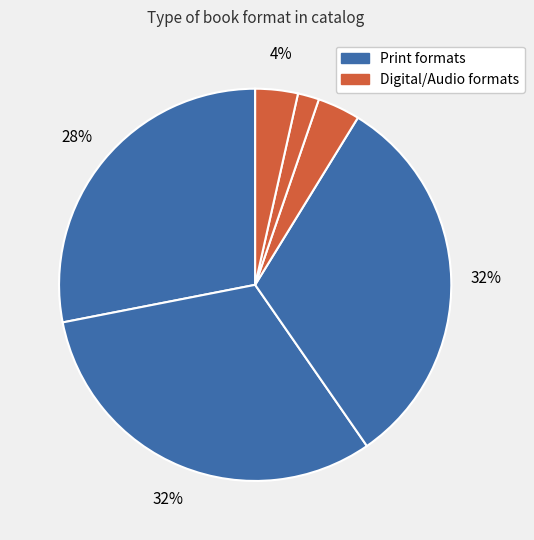

How many slices are in this pie chart?

6